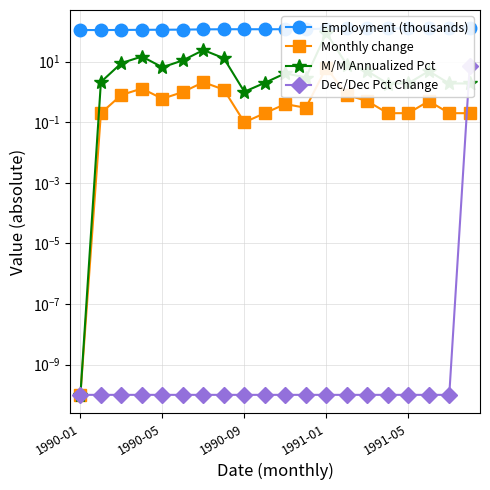

True or false: M/M Annualized Pct and Employment (thousands) cross at least once.

False